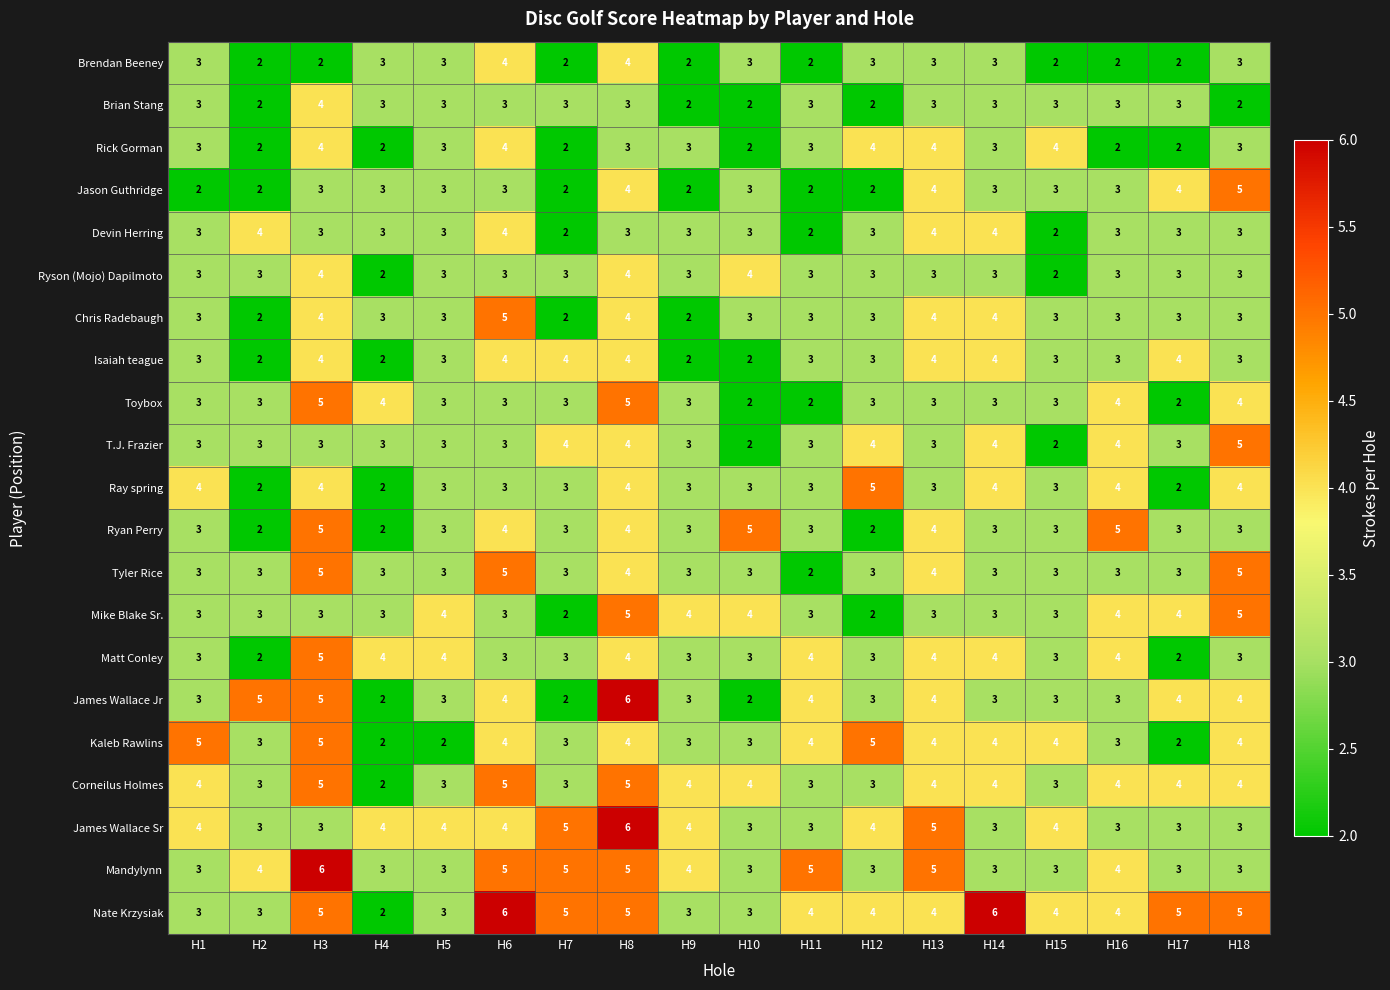

Read the Matt Conley value at H15.

3